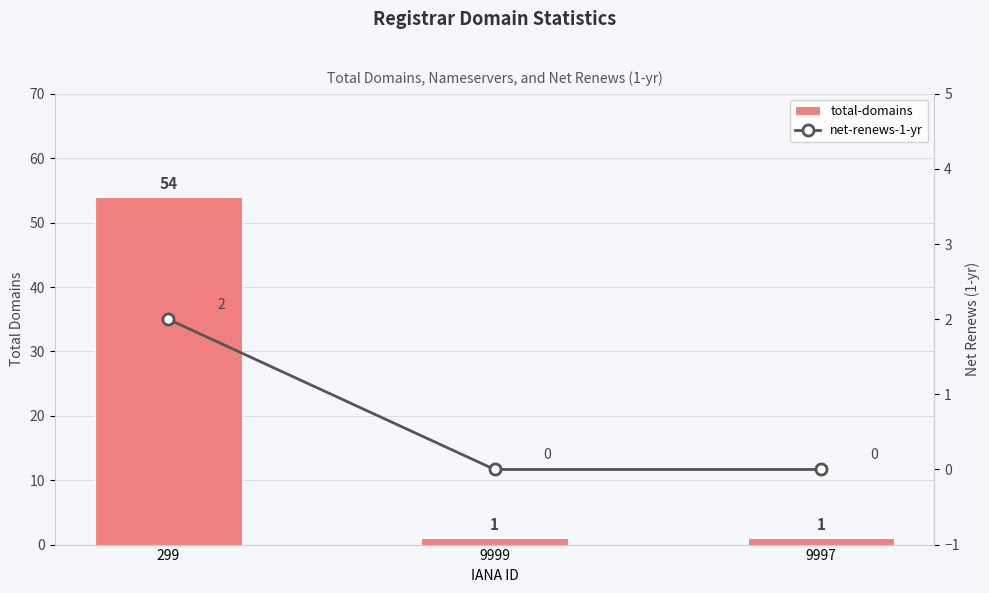

Which category has the lowest value across all series?

9999